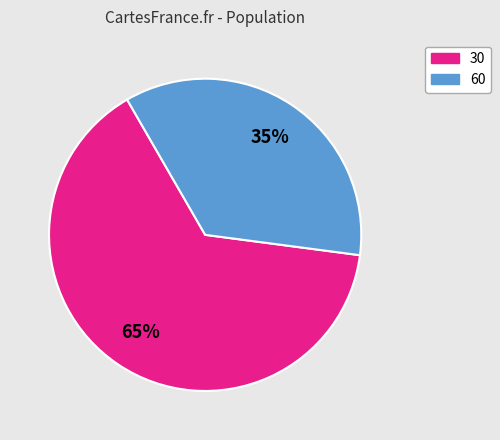

The 60 slice represents 35% of the pie. True or false?

True